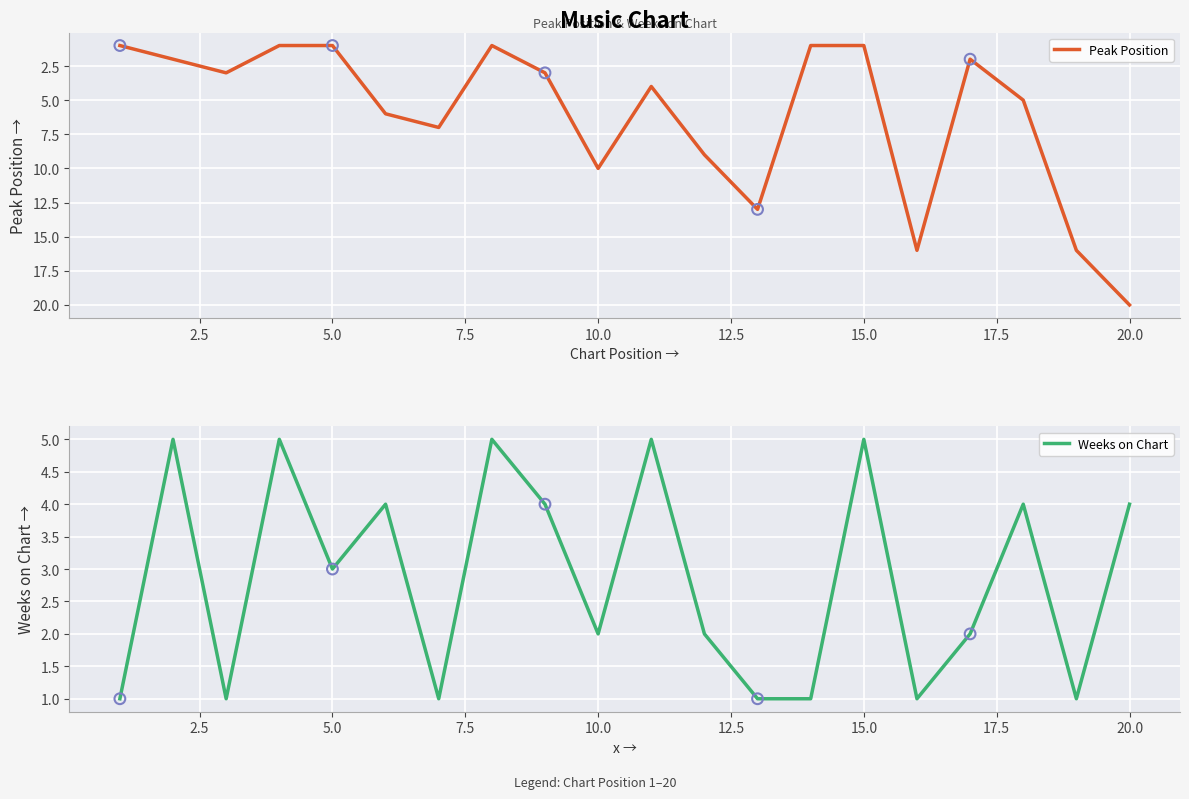

Which series has the widest spread of Y values?

Peak Position